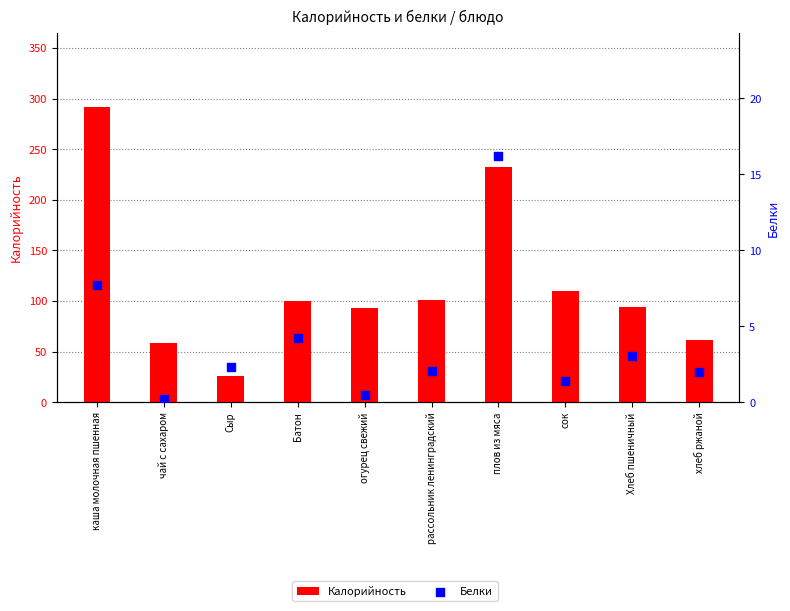

Which series contains the lowest Y value?

Белки